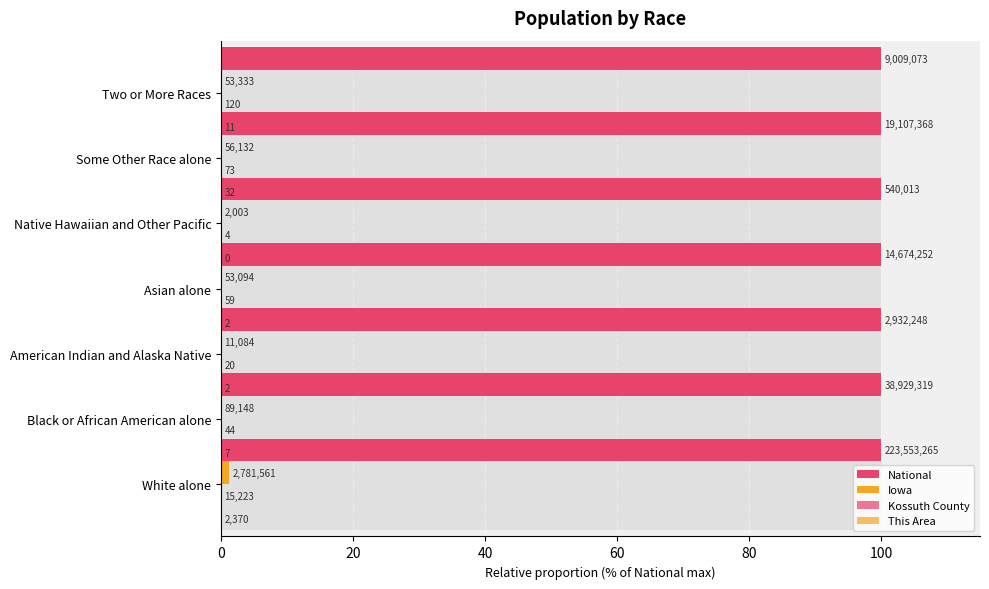

Between 0 and 80, which series saw the biggest shift?

Iowa